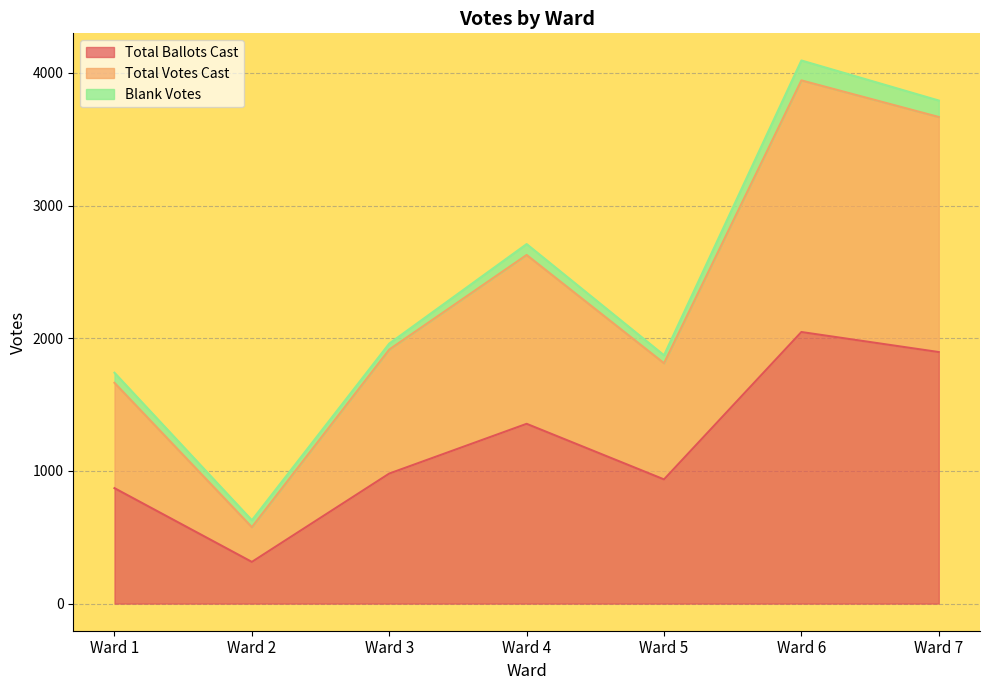

What is the difference between the highest and lowest values at Ward 5?

876